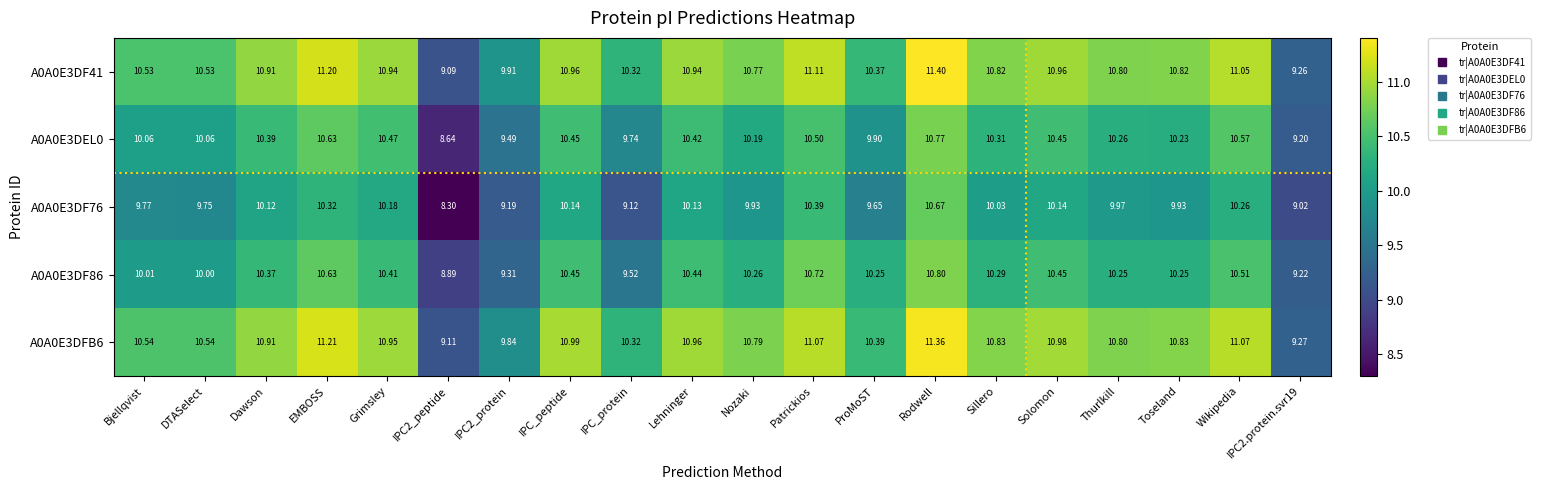

At which category is the sum across all series the highest?

Rodwell